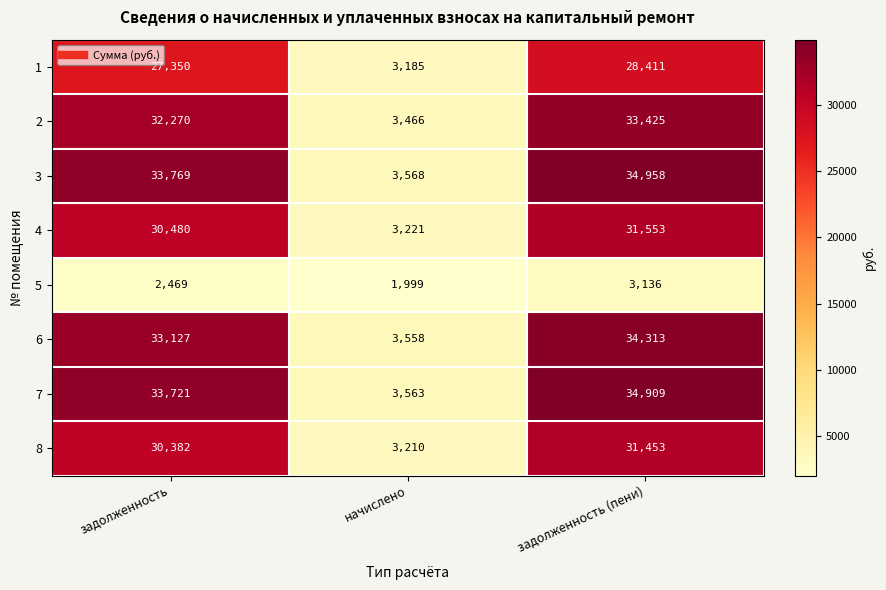

The value of 2 at начислено is 3466. True or false?

True